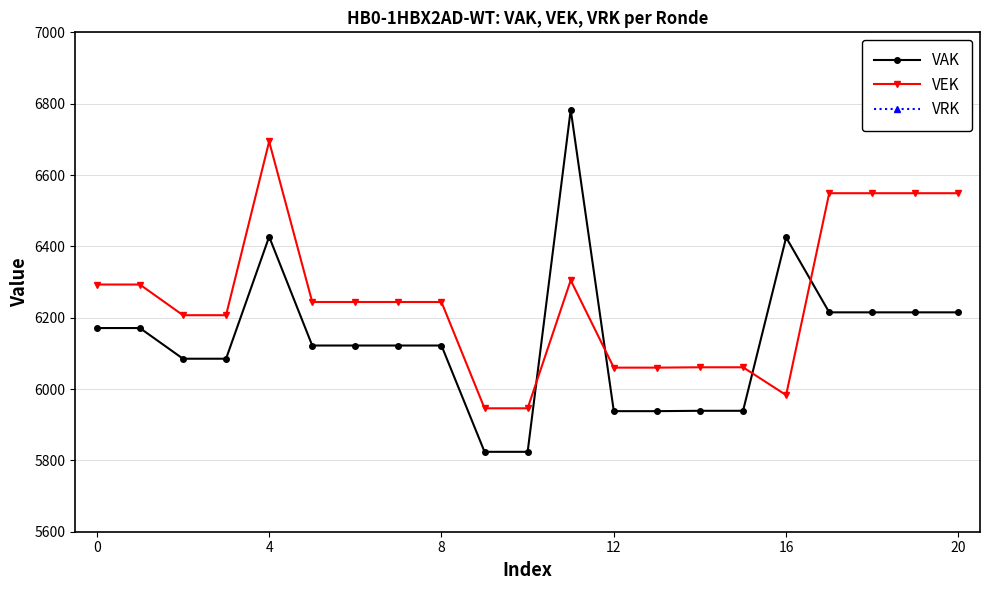

True or false: VRK and VAK cross at least once.

False